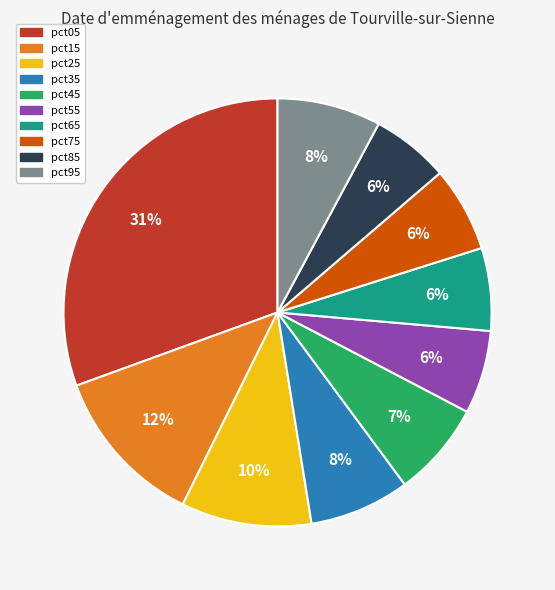

True or false: pct55 accounts for 12% of the total.

False